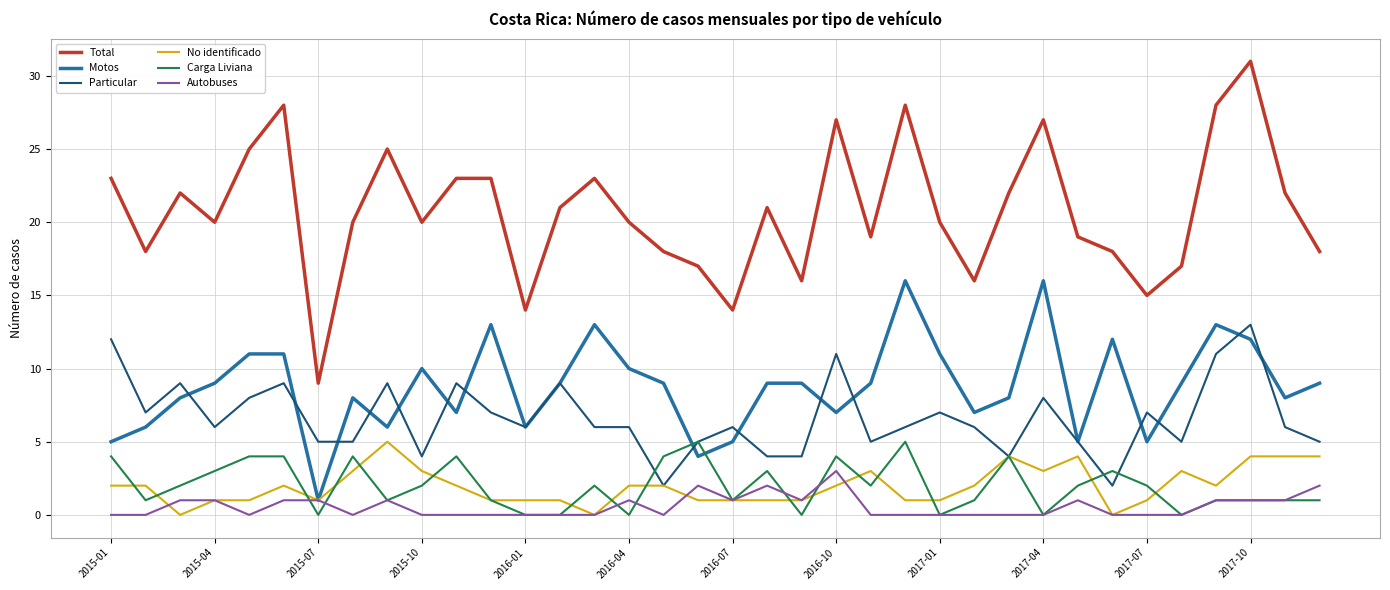

Which series has the largest total across all categories?

Total